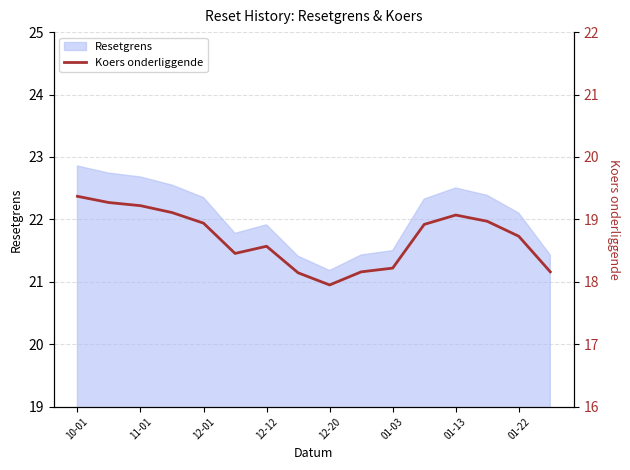

What is the lowest value of the Resetgrens series?

21.2